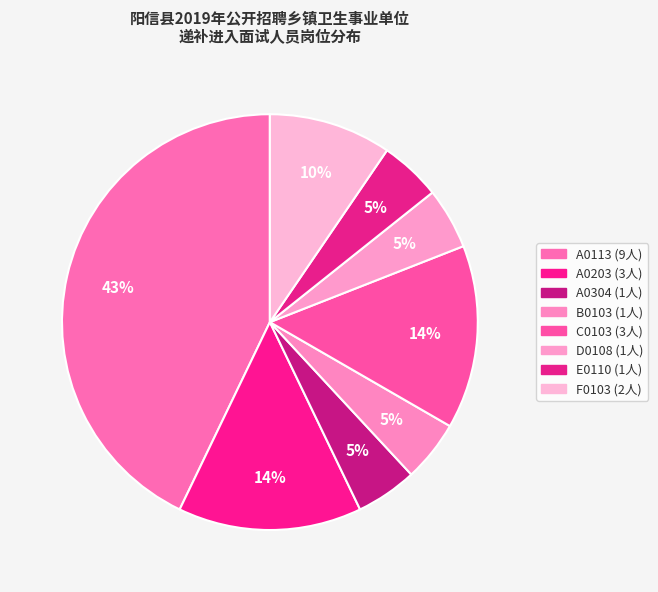

Does A0113 account for over 50% of the chart?

No